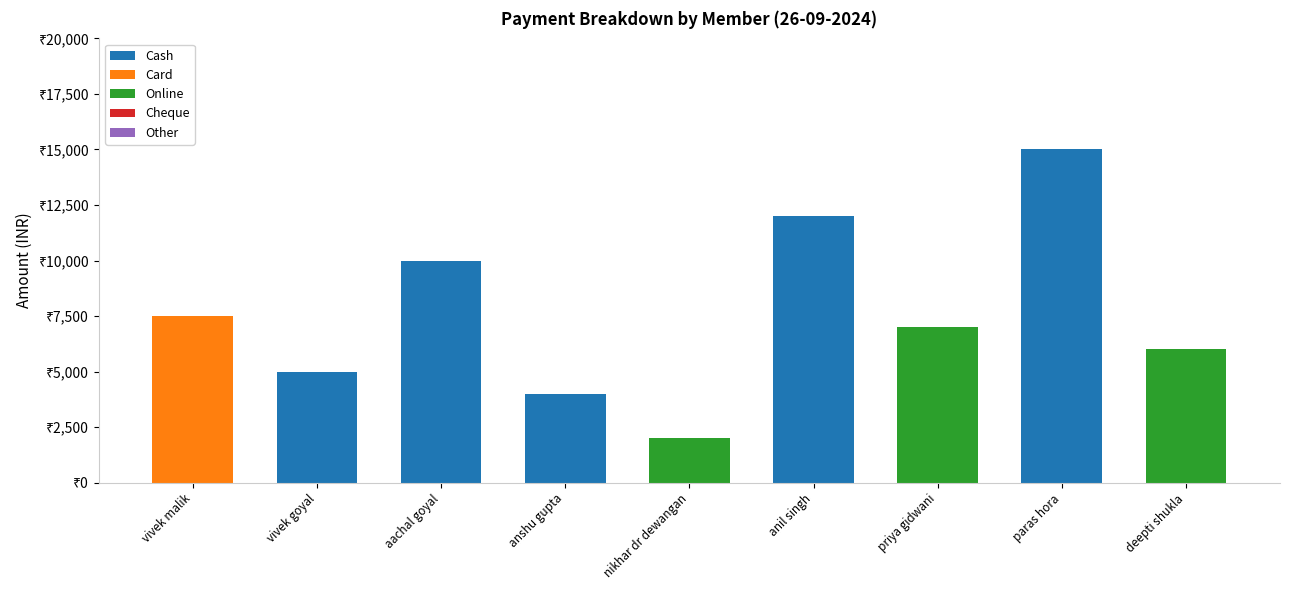

Which series has the largest range (max minus min)?

Cash